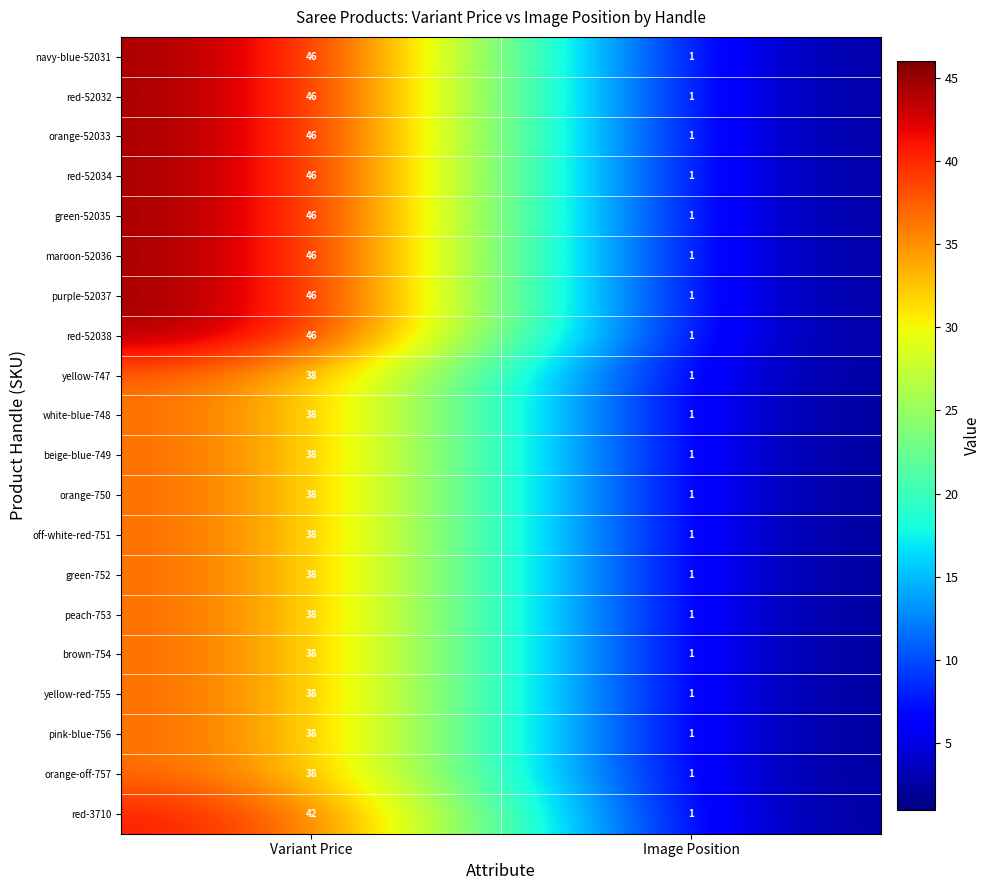

The value of red-52038 at Image Position is 1. True or false?

True